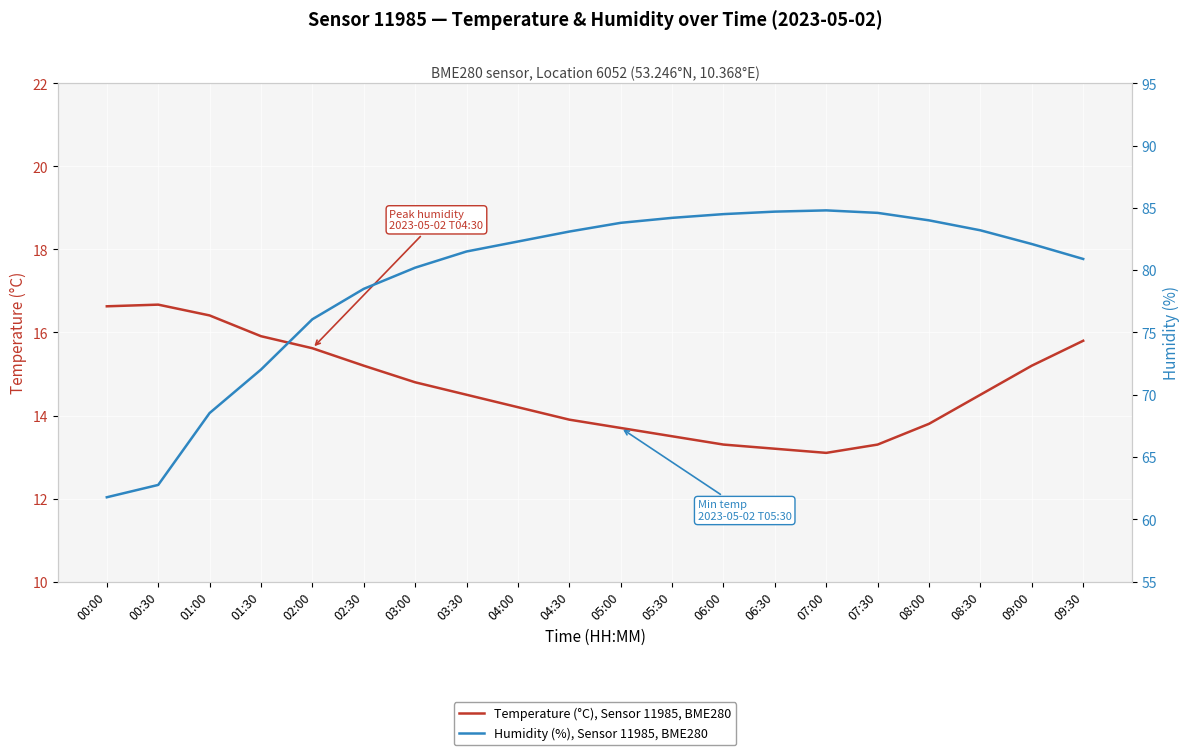

True or false: Temperature (°C), Sensor 11985, BME280 and Humidity (%), Sensor 11985, BME280 cross at least once.

False